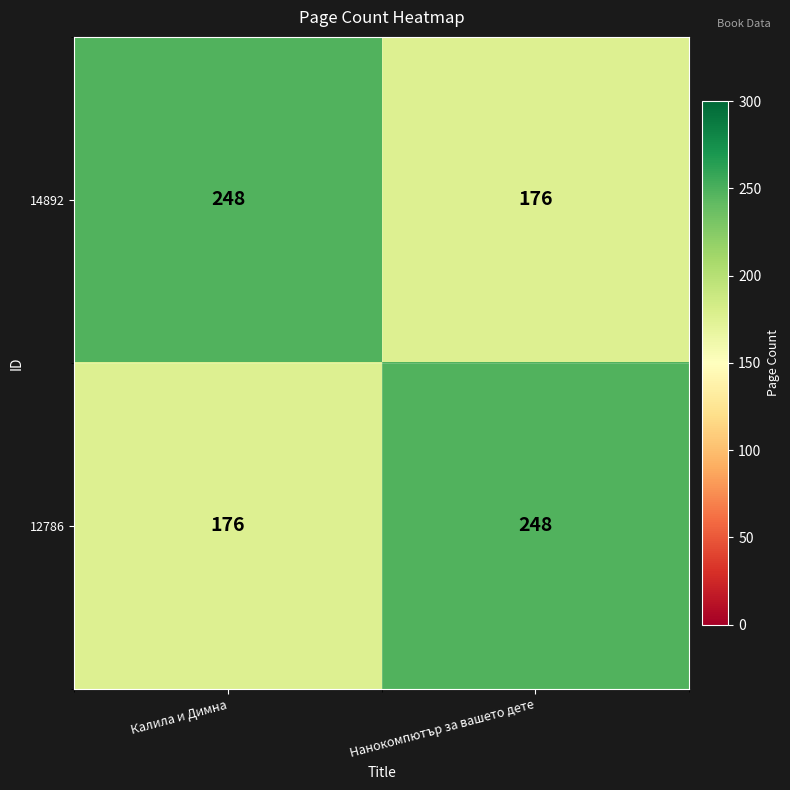

What is the approximate value of 12786 at Калила и Димна, to the nearest 10?

180